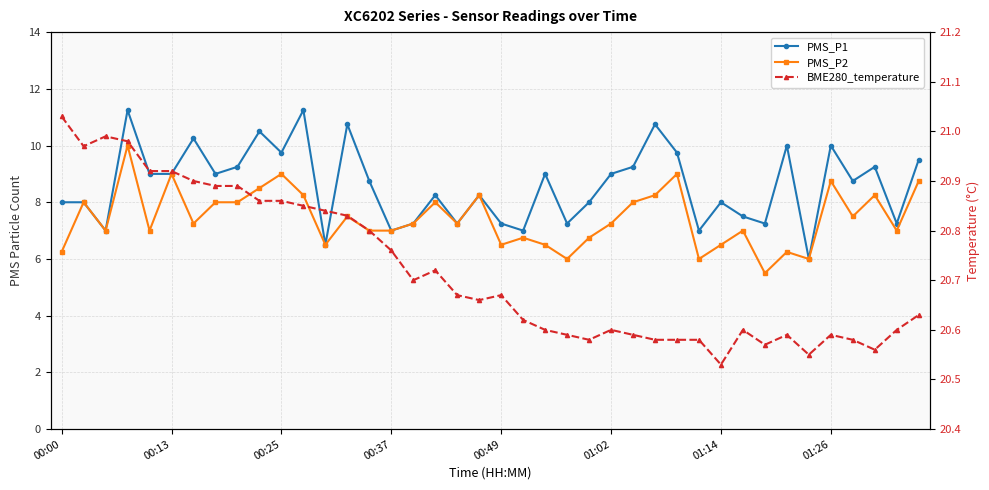

What position from the right is 12?

28